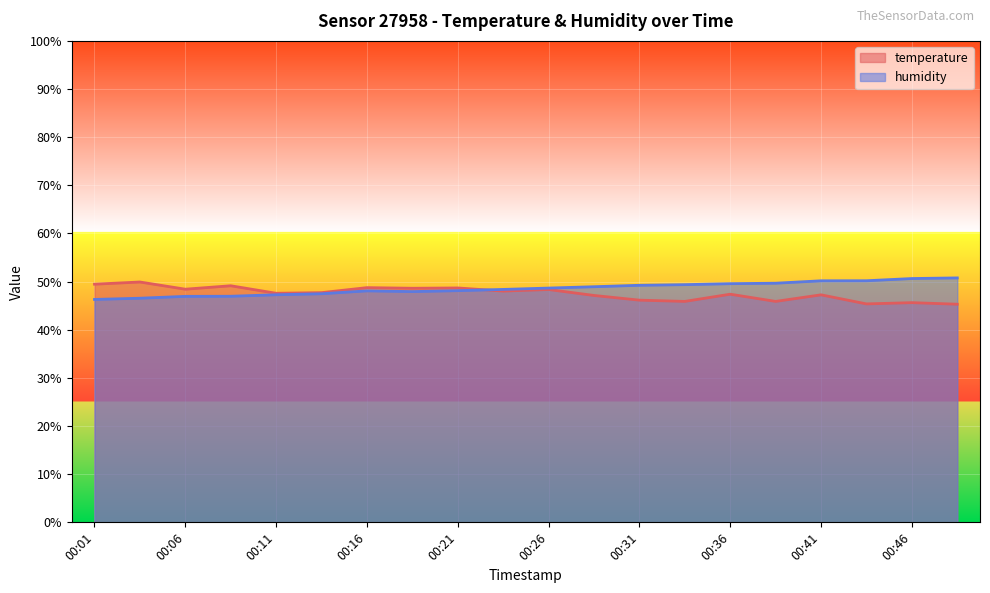

Which label corresponds to the smallest value in the chart?

00:48